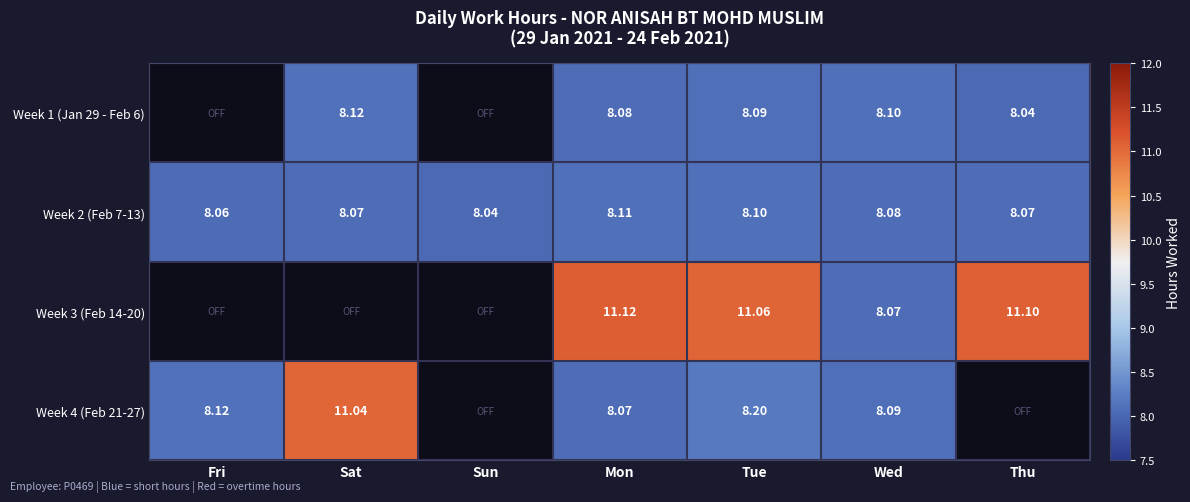

What is the greatest value displayed?

11.1